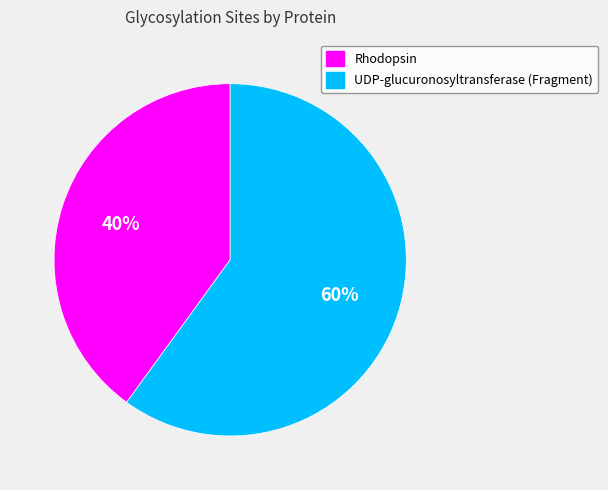

Is it true that Rhodopsin is 40% of the pie?

True